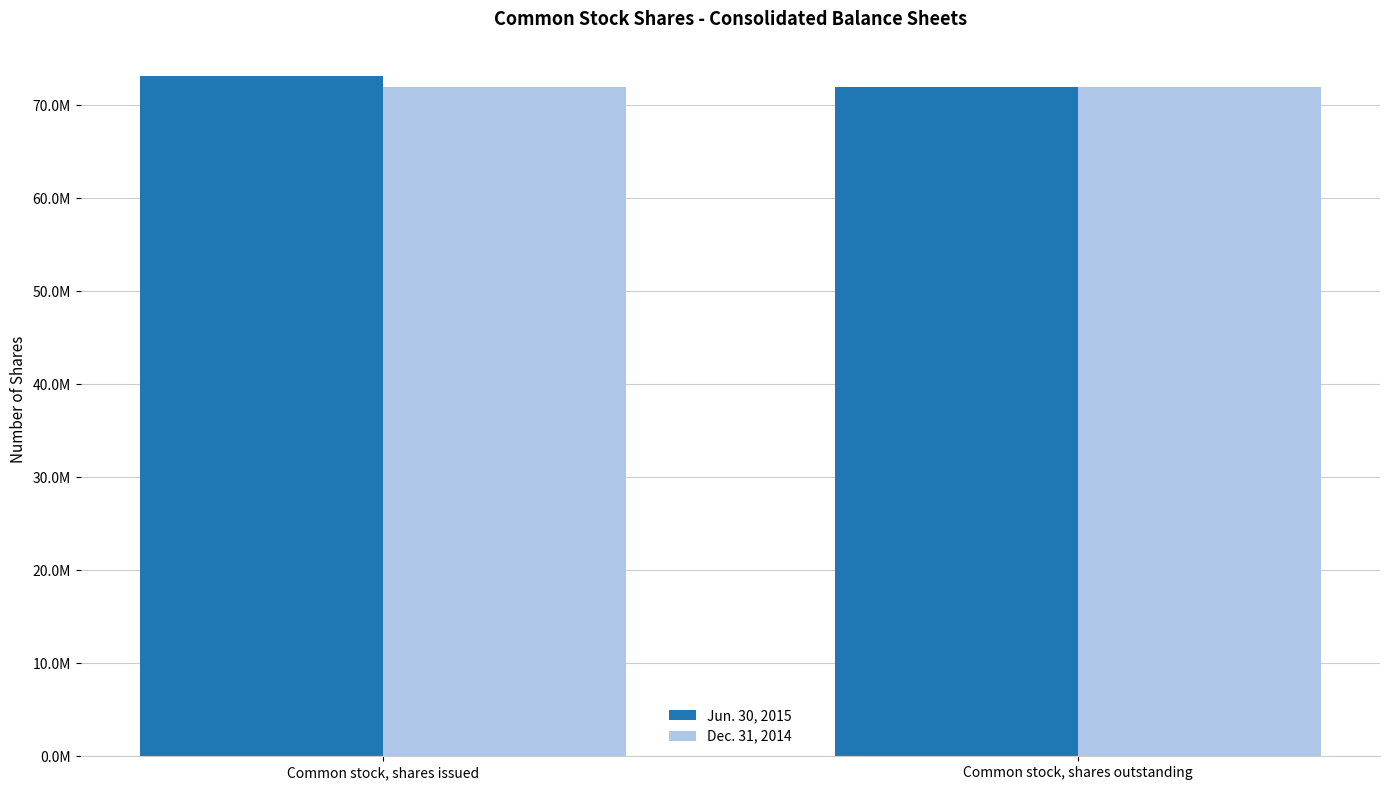

What are all the series names shown in the legend?

Jun. 30, 2015, Dec. 31, 2014